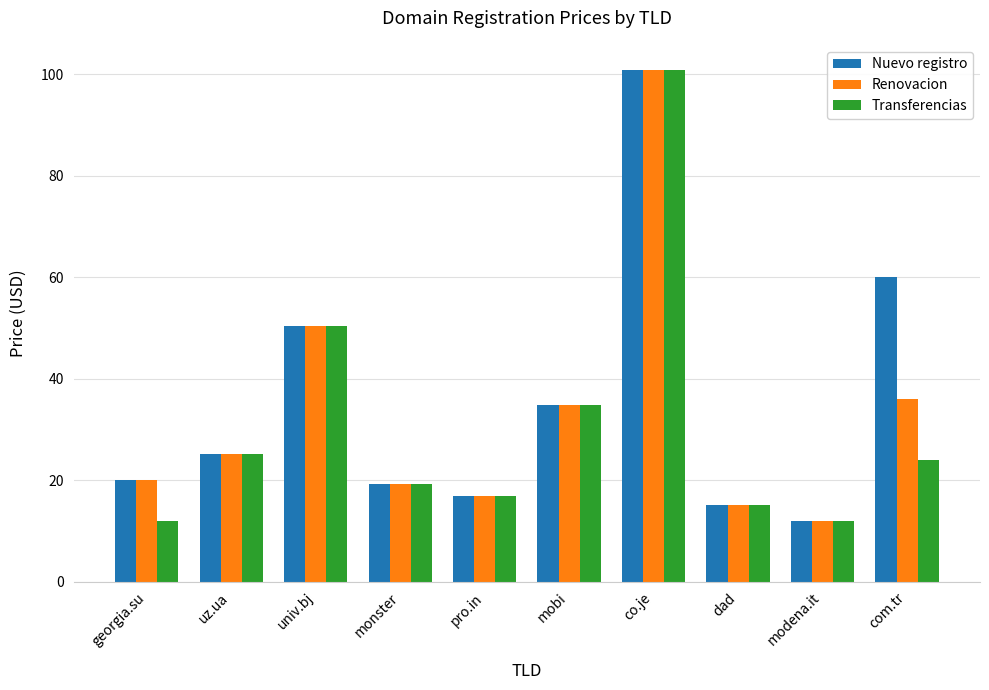

Between univ.bj and com.tr, which series saw the biggest shift?

Transferencias